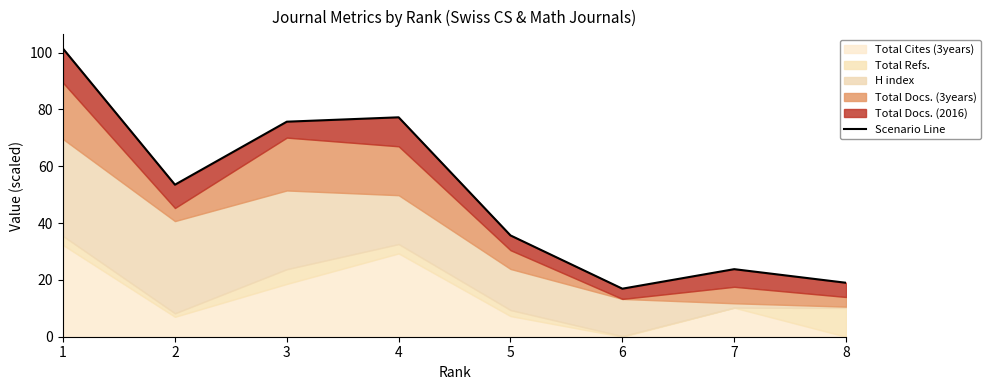

Where is the data nearest to the value 59?

2